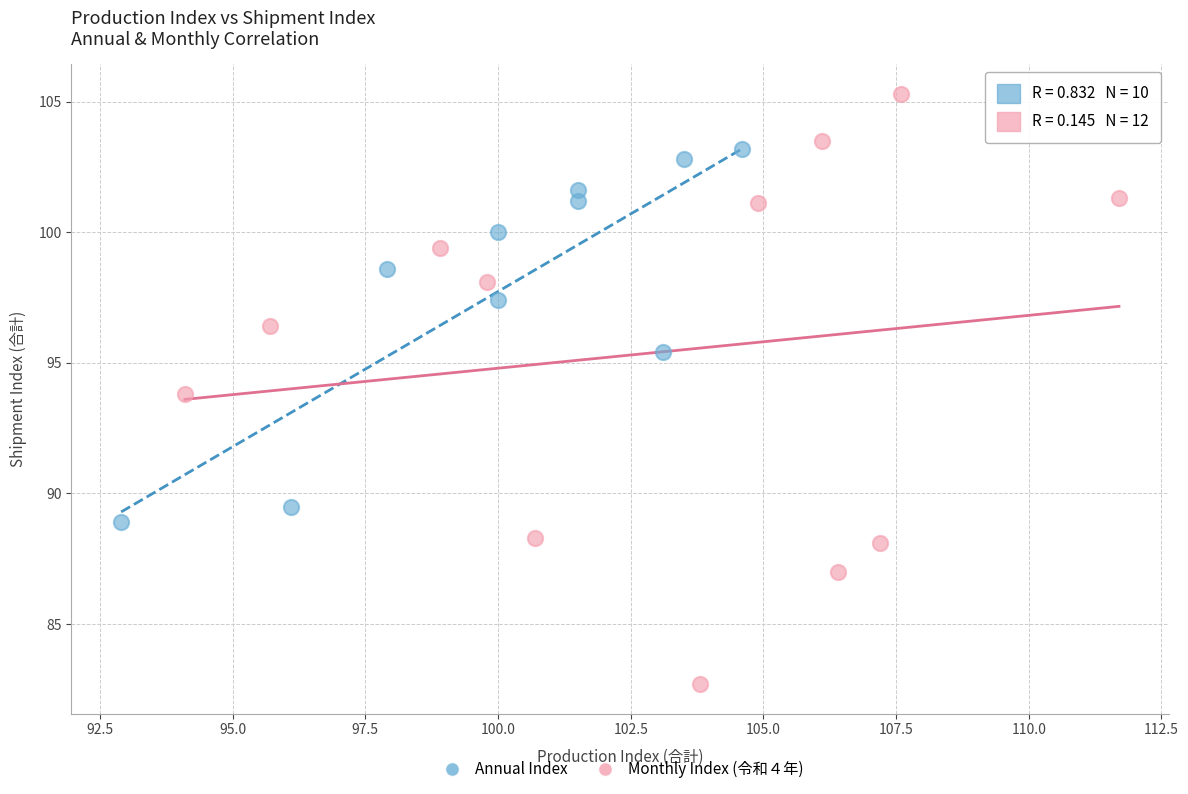

Which series contains the lowest Y value?

Monthly Index (令和４年)